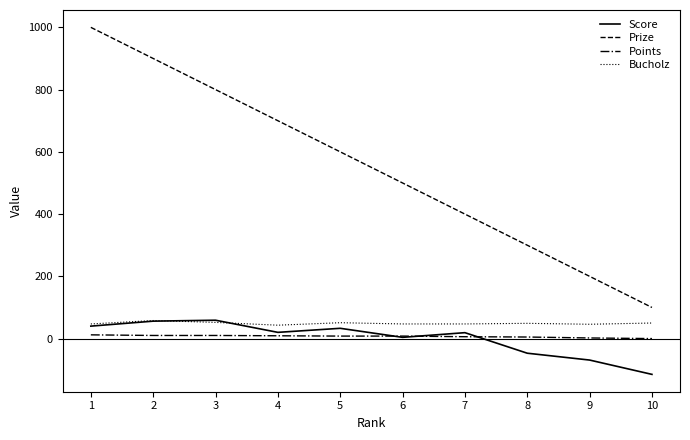

What is the greatest value displayed?

1000